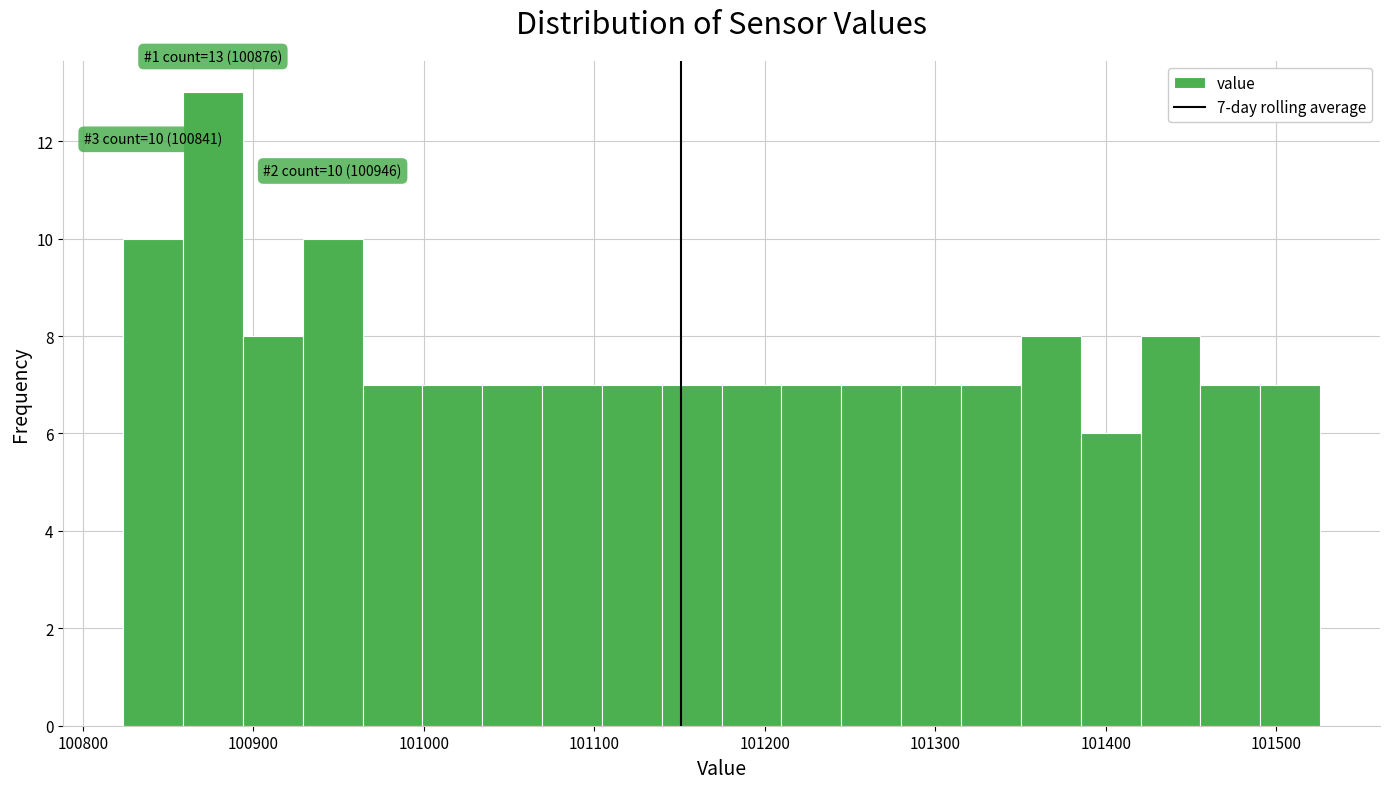

Around what value on the x-axis is the tallest bar? Give the approximate position of its centre, as read against the axis.

100880